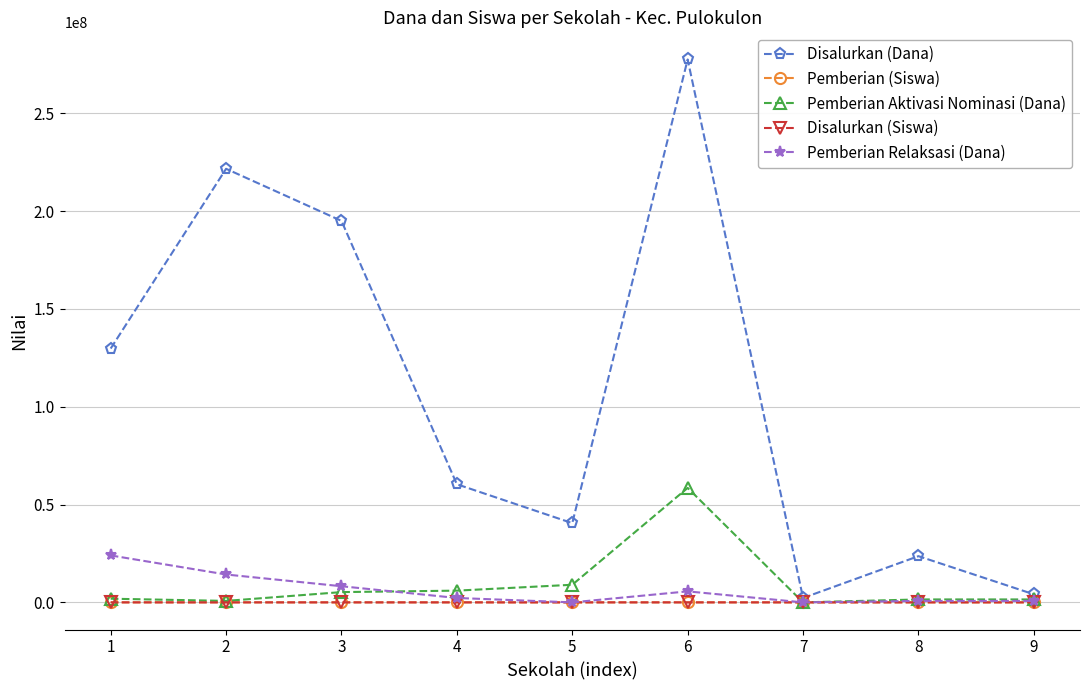

Does the chart display data point markers on the line(s)?

Yes